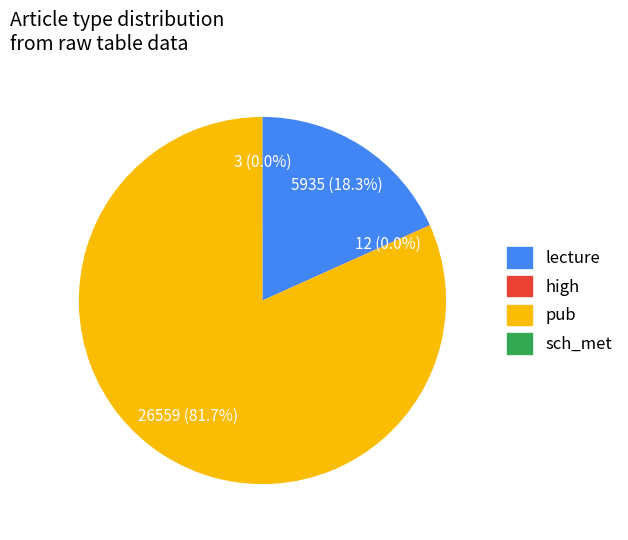

Which category has the biggest portion of the pie?

pub